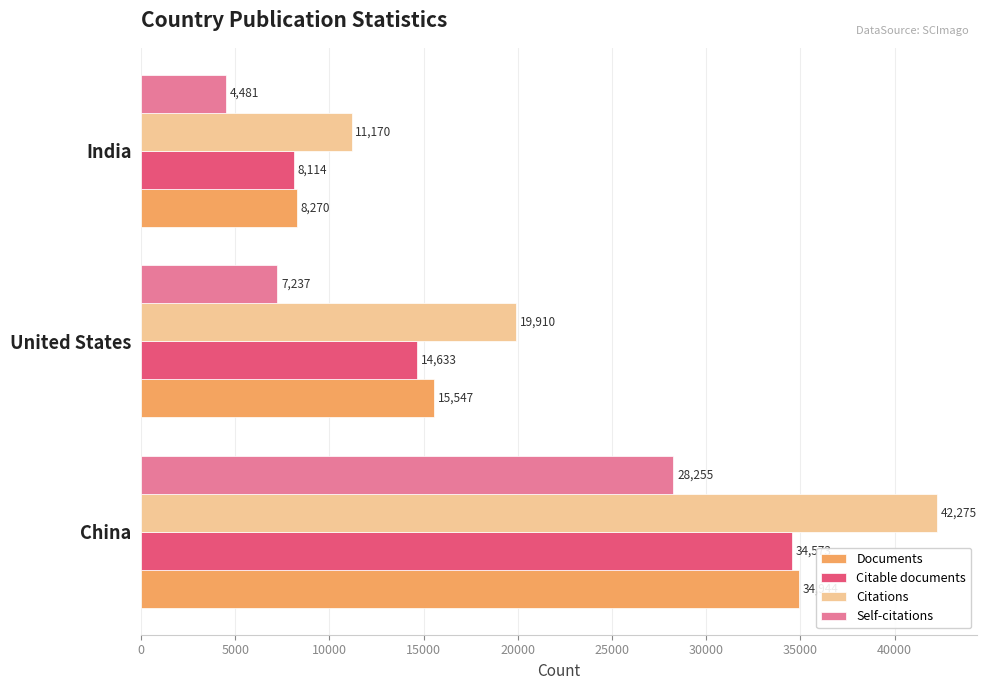

Which series has the largest range (max minus min)?

Citations